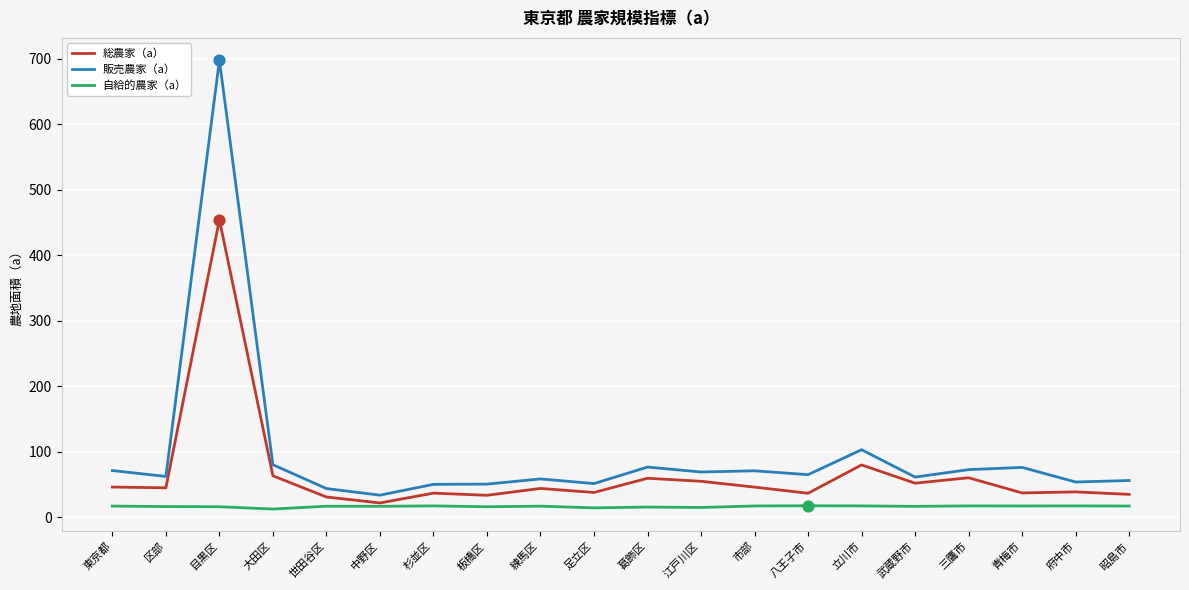

What is the total value across all series at 府中市?

109.2